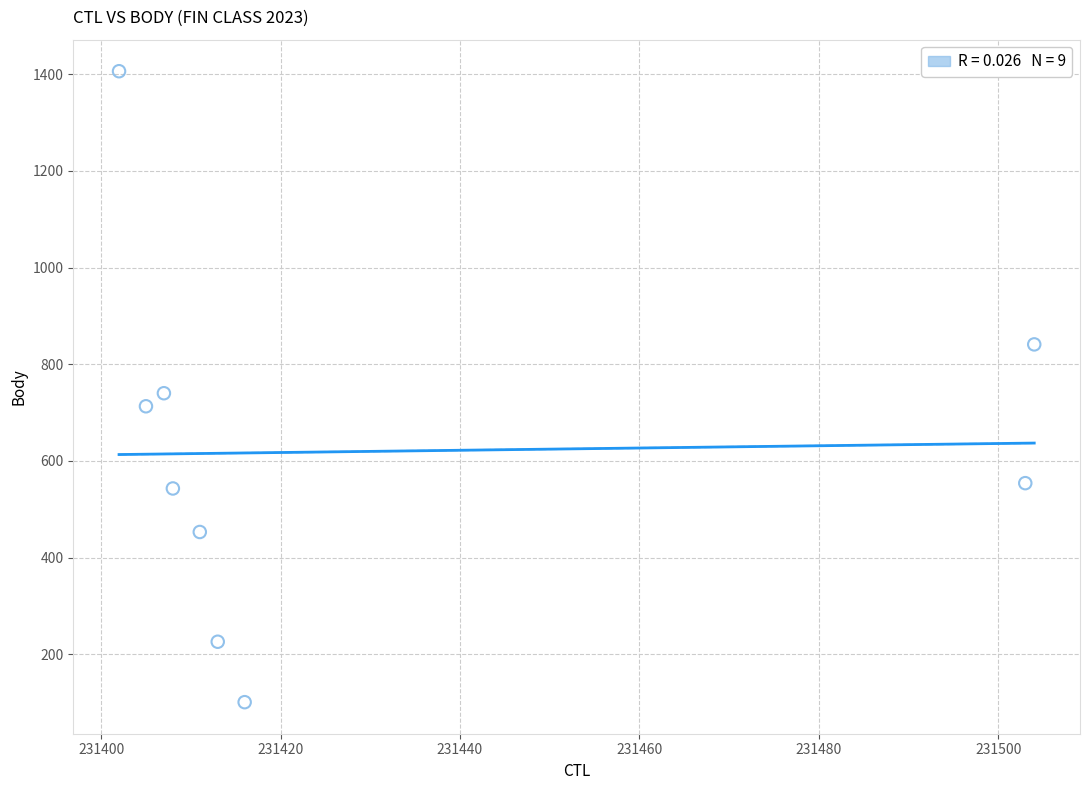

What is the range of X values (max minus min)?

102